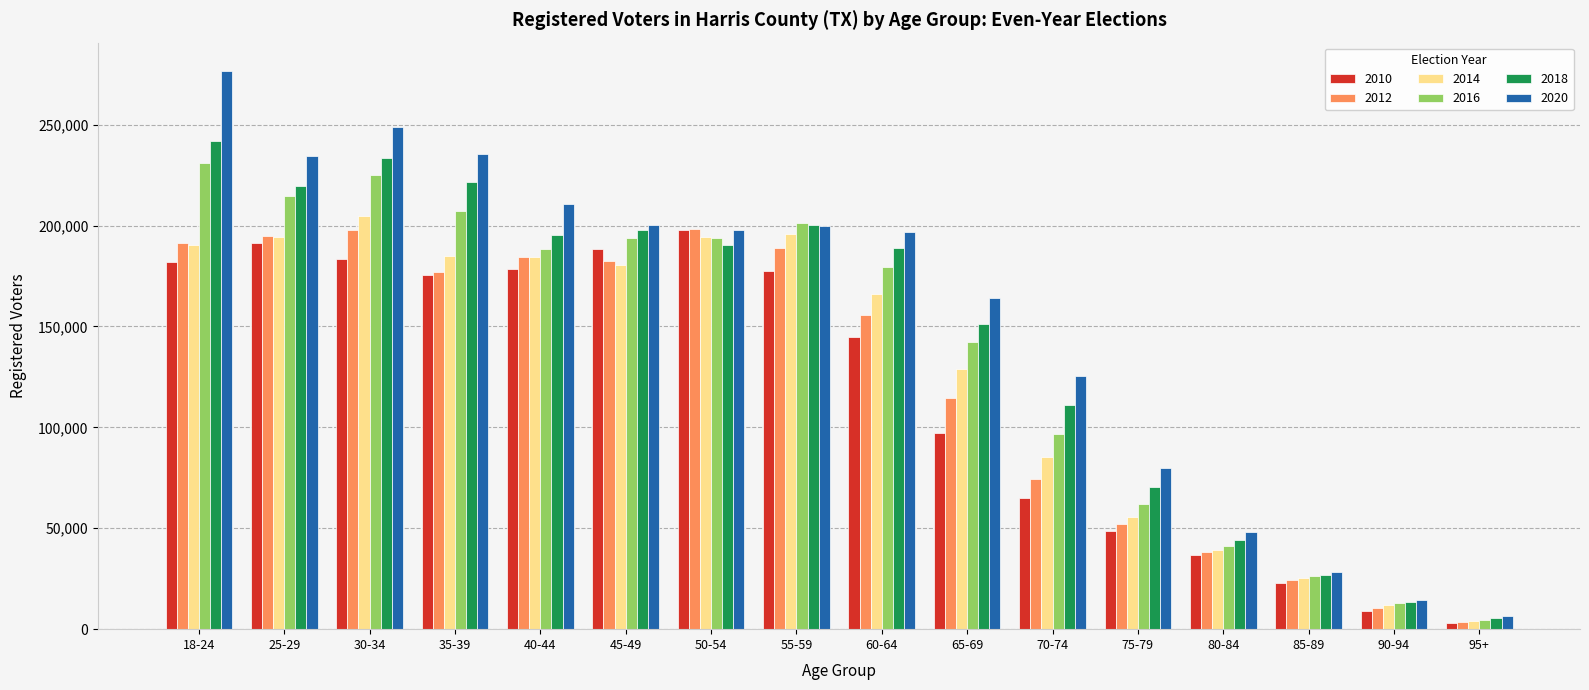

What is the difference between the maximum and minimum values in the 2016 series?

226453